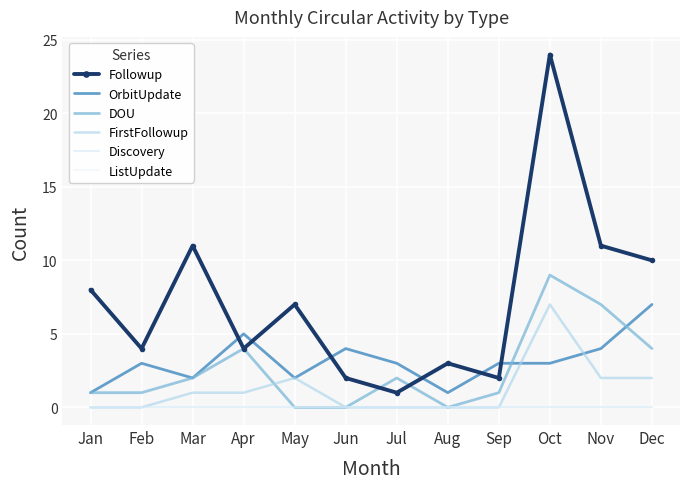

Count the number of categories in the chart.

12